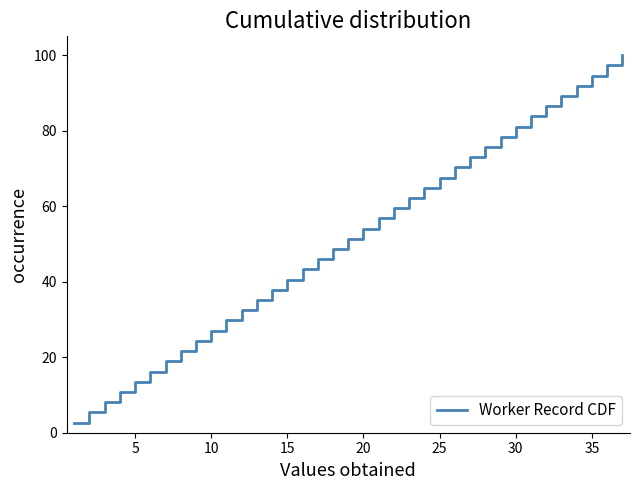

What is the greatest value displayed?

100.0